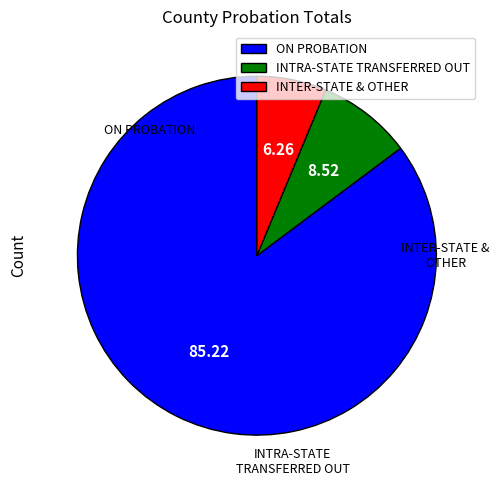

Is there any slice that represents more than half of the pie?

Yes